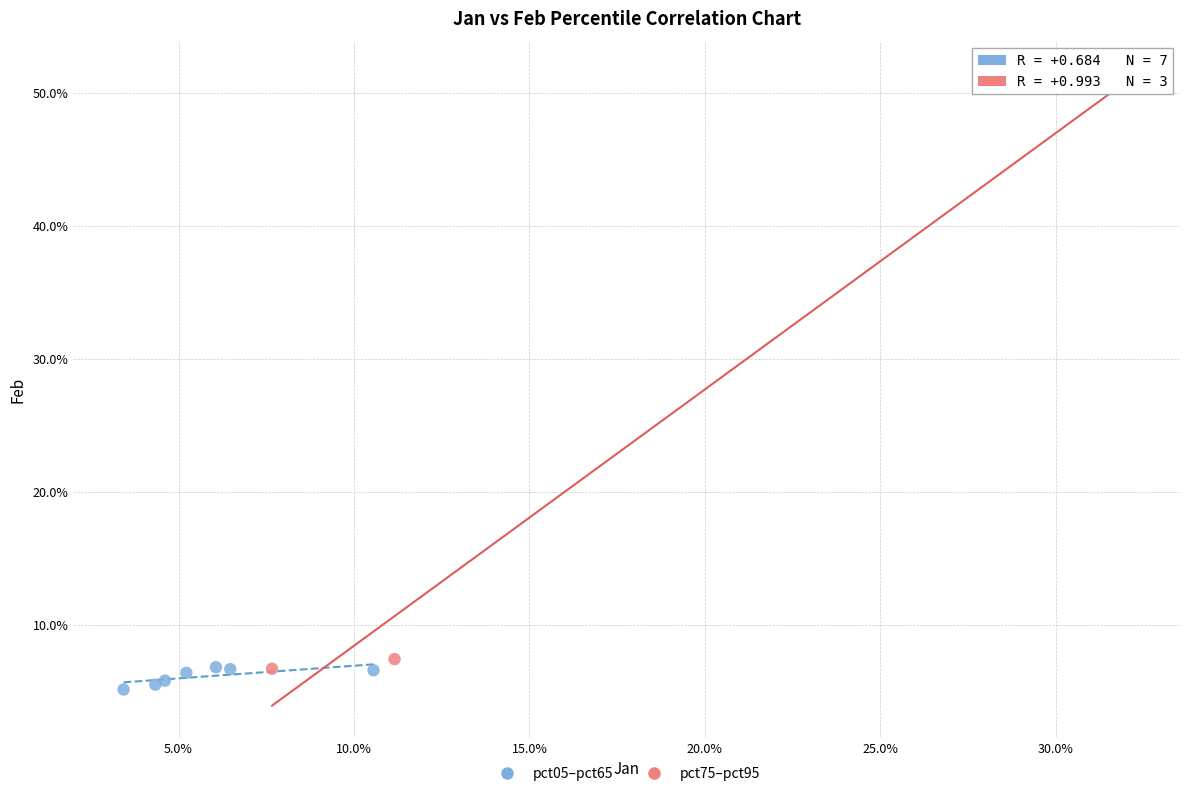

What are all the series names shown in the legend?

pct05–pct65, pct75–pct95